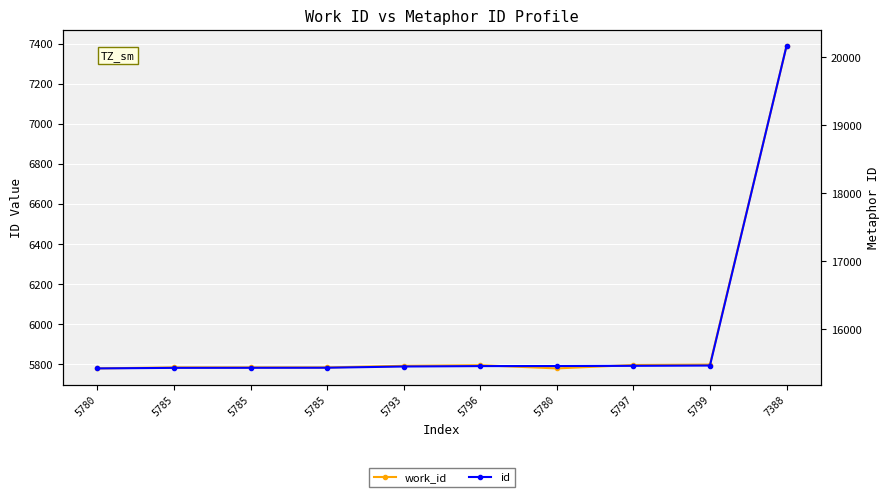

What is the sum of the id values at 5799 and 5785?

30901